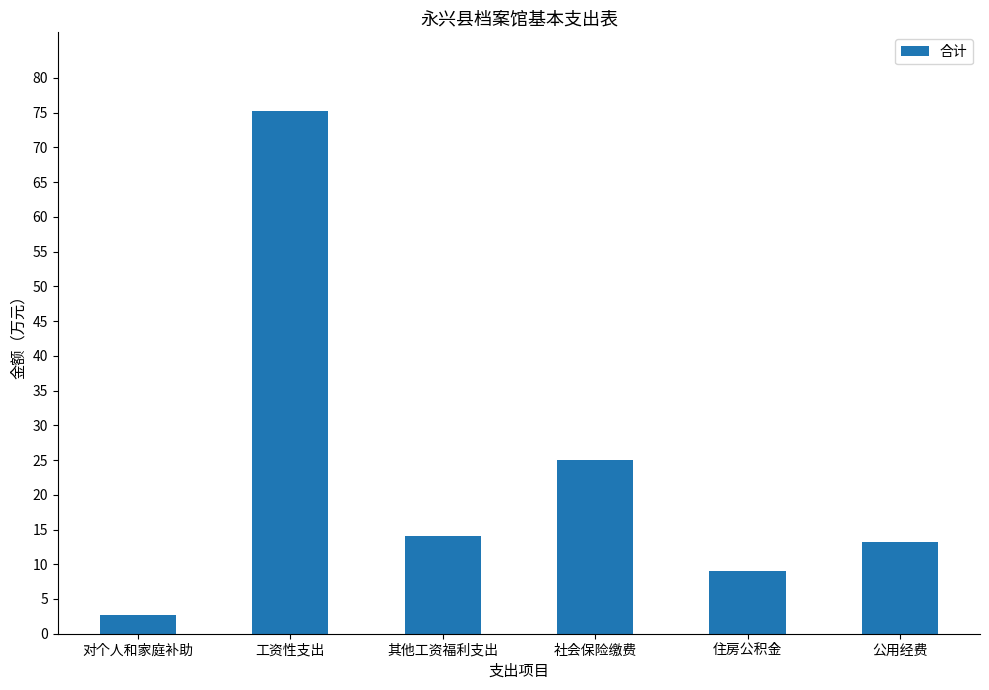

The value at 工资性支出 is 109.5. True or false?

False